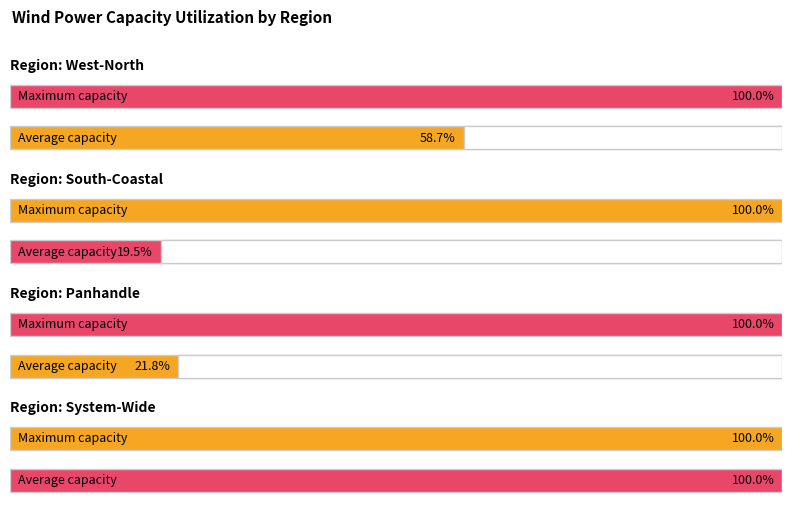

True or false: System-Wide has a value of 30045 at 05/01/2017.

False